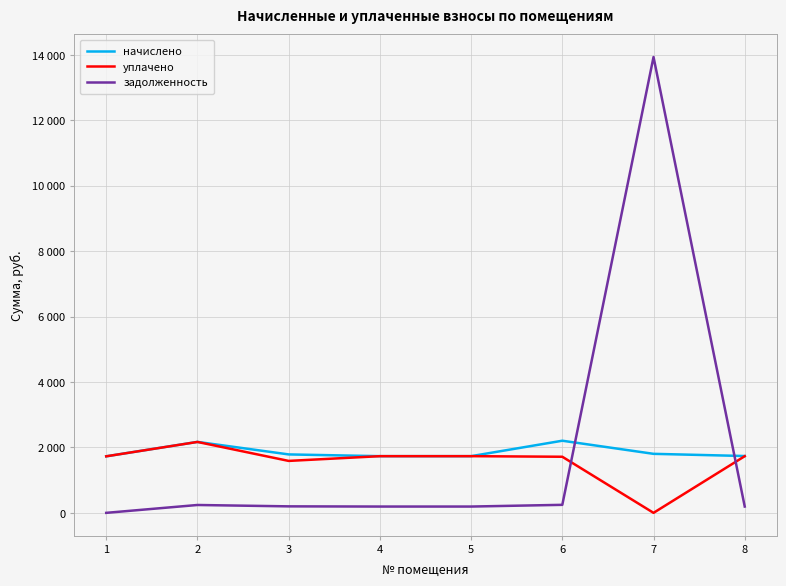

Does the chart display data point markers on the line(s)?

No